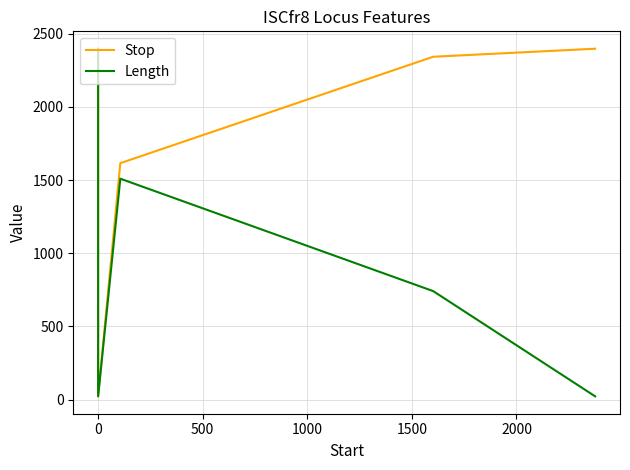

How many lines are shown in the chart?

2